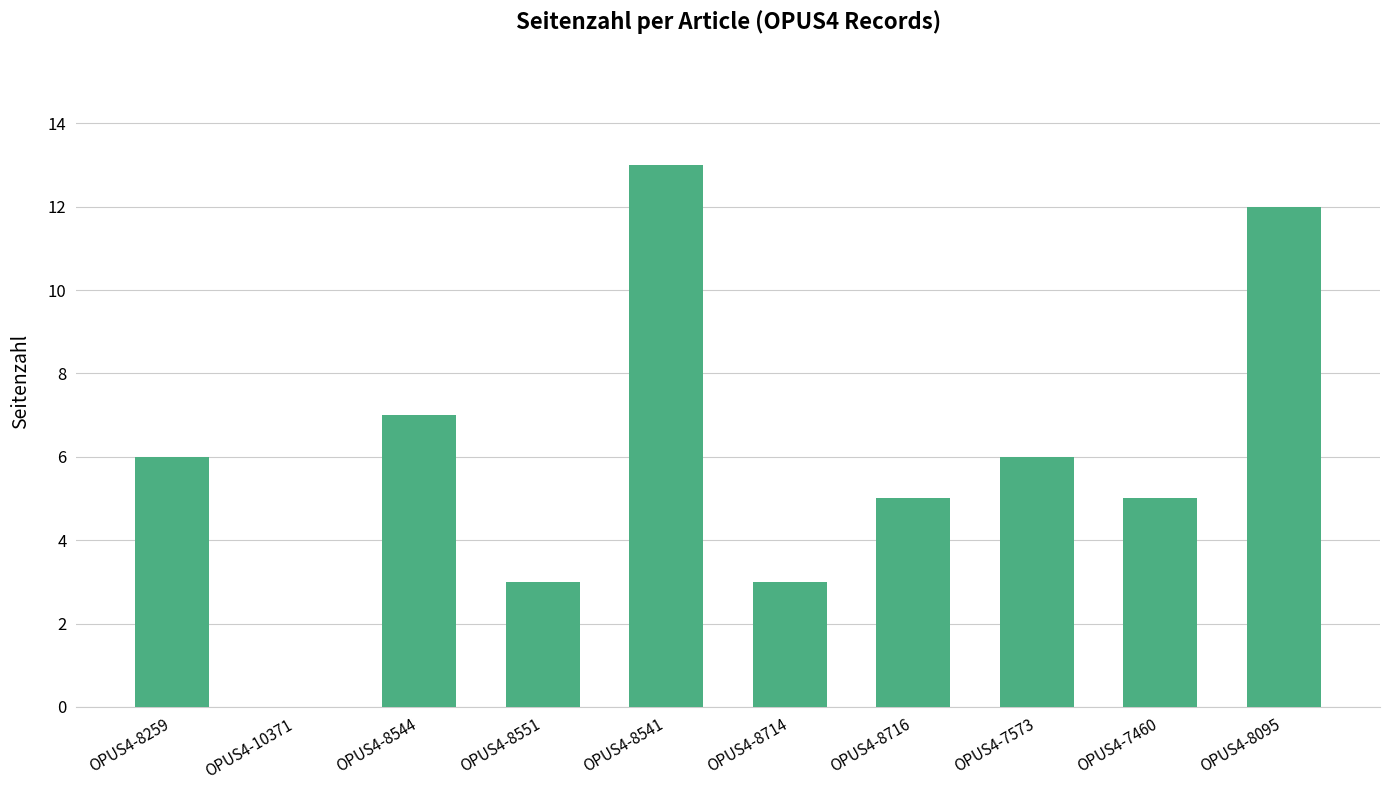

Reading left to right, what are all the values shown in this chart?

6	0	7	3	13	3	5	6	5	12